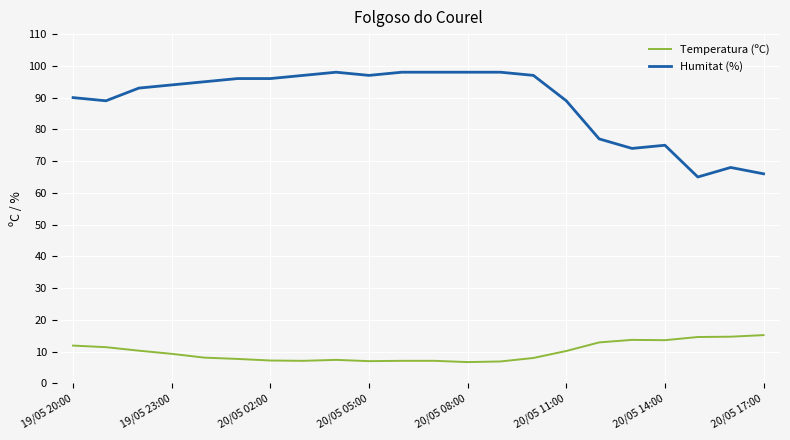

Which series has the largest total across all categories?

Humitat (%)